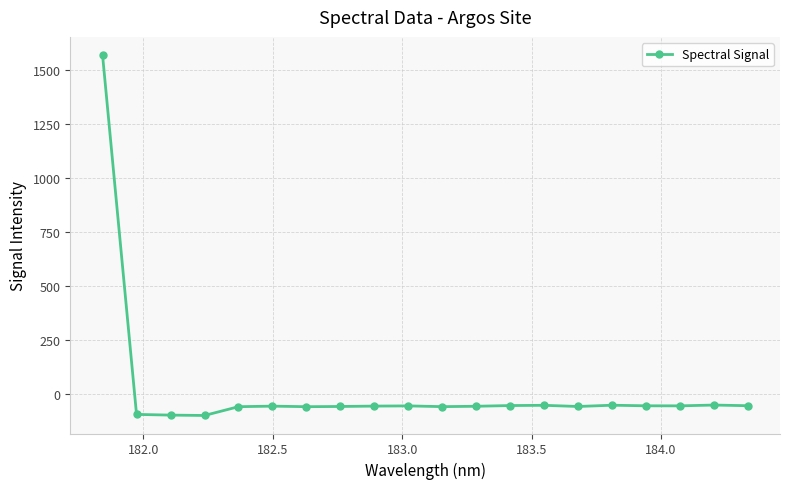

What is the difference between the second highest and minimum values?

48.4